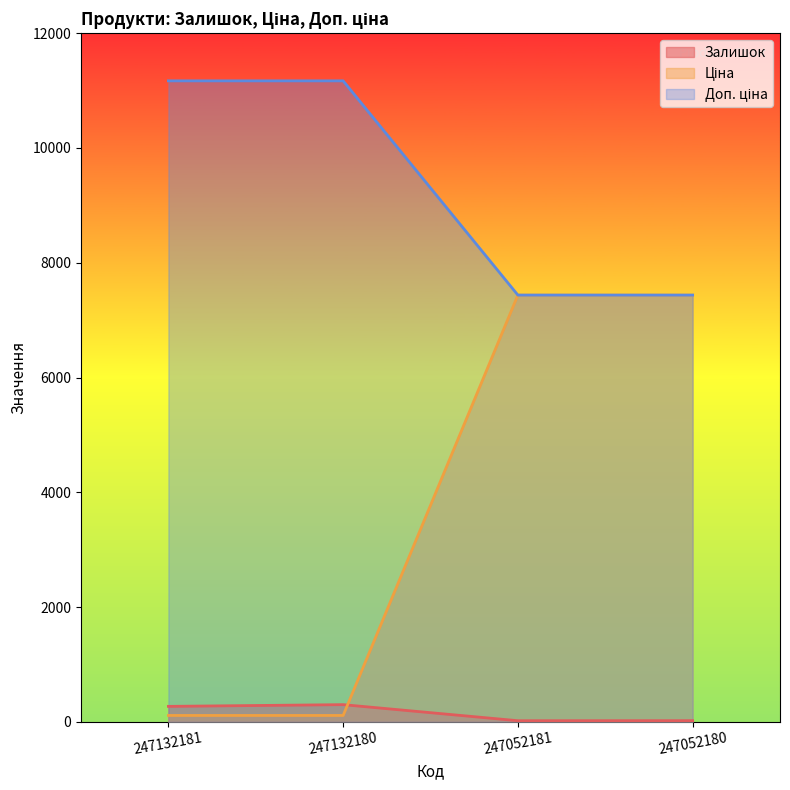

True or false: Ціна has more than 0 interior local peaks.

False